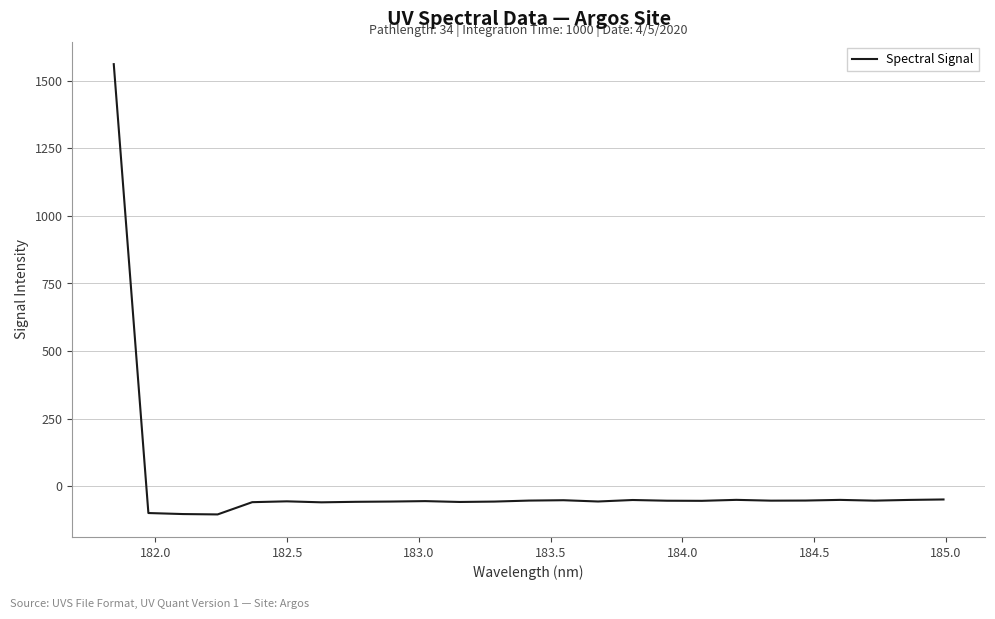

What is the smallest value displayed?

-105.0